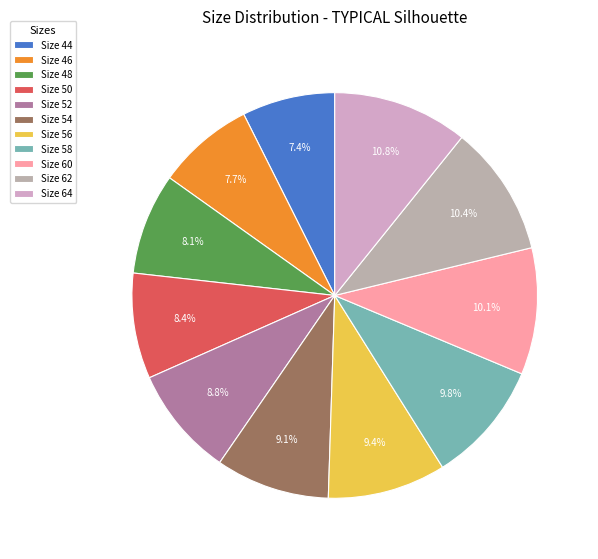

How many slices are in this pie chart?

11